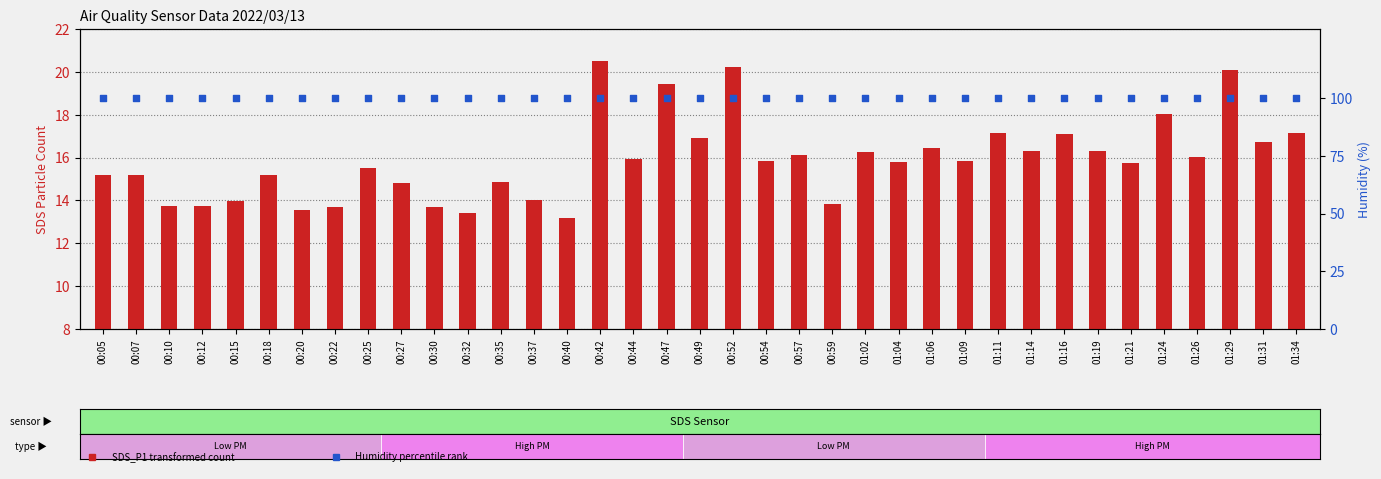

Which series has the largest Y range (max minus min)?

SDS_P1 (transformed count)